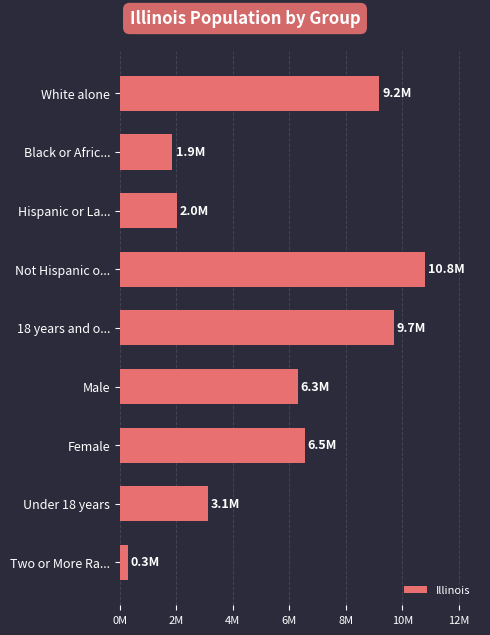

At which category does the chart reach its minimum across all series?

Two or More Ra...